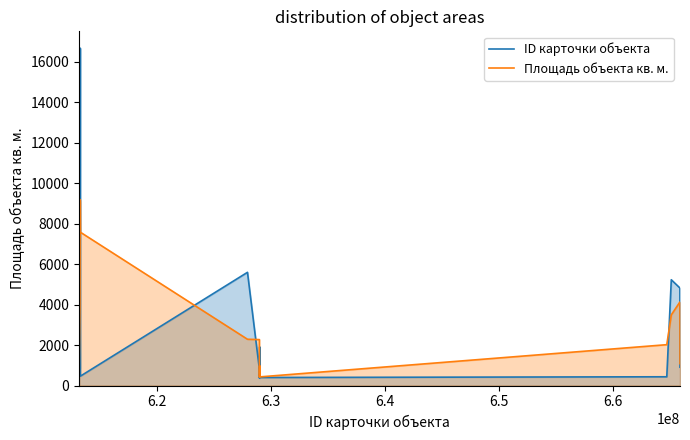

Which series has the largest range (max minus min)?

ID карточки объекта